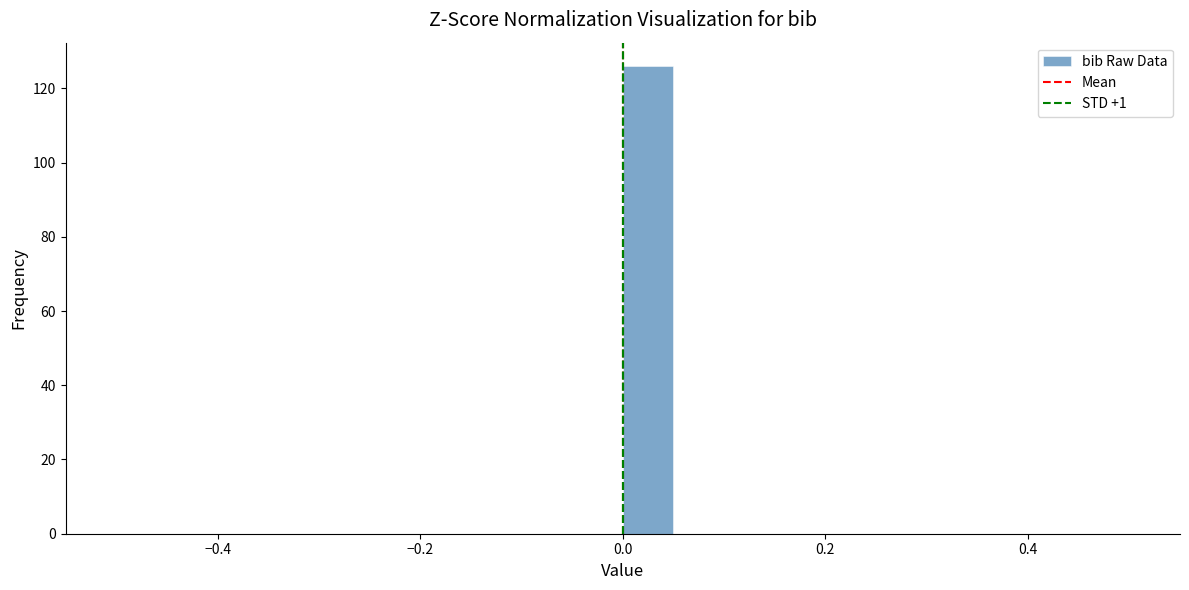

Around what value on the x-axis is the tallest bar? Give the approximate position of its centre, as read against the axis.

0.02